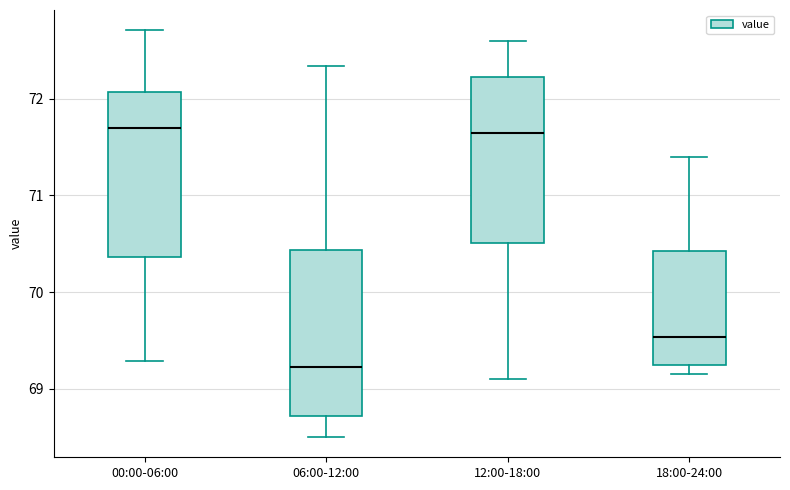

Where does the upper whisker of the box for 18:00-24:00 end on the y-axis? The values are not printed on the chart, so give them approximately, as read against the axis.

71.4